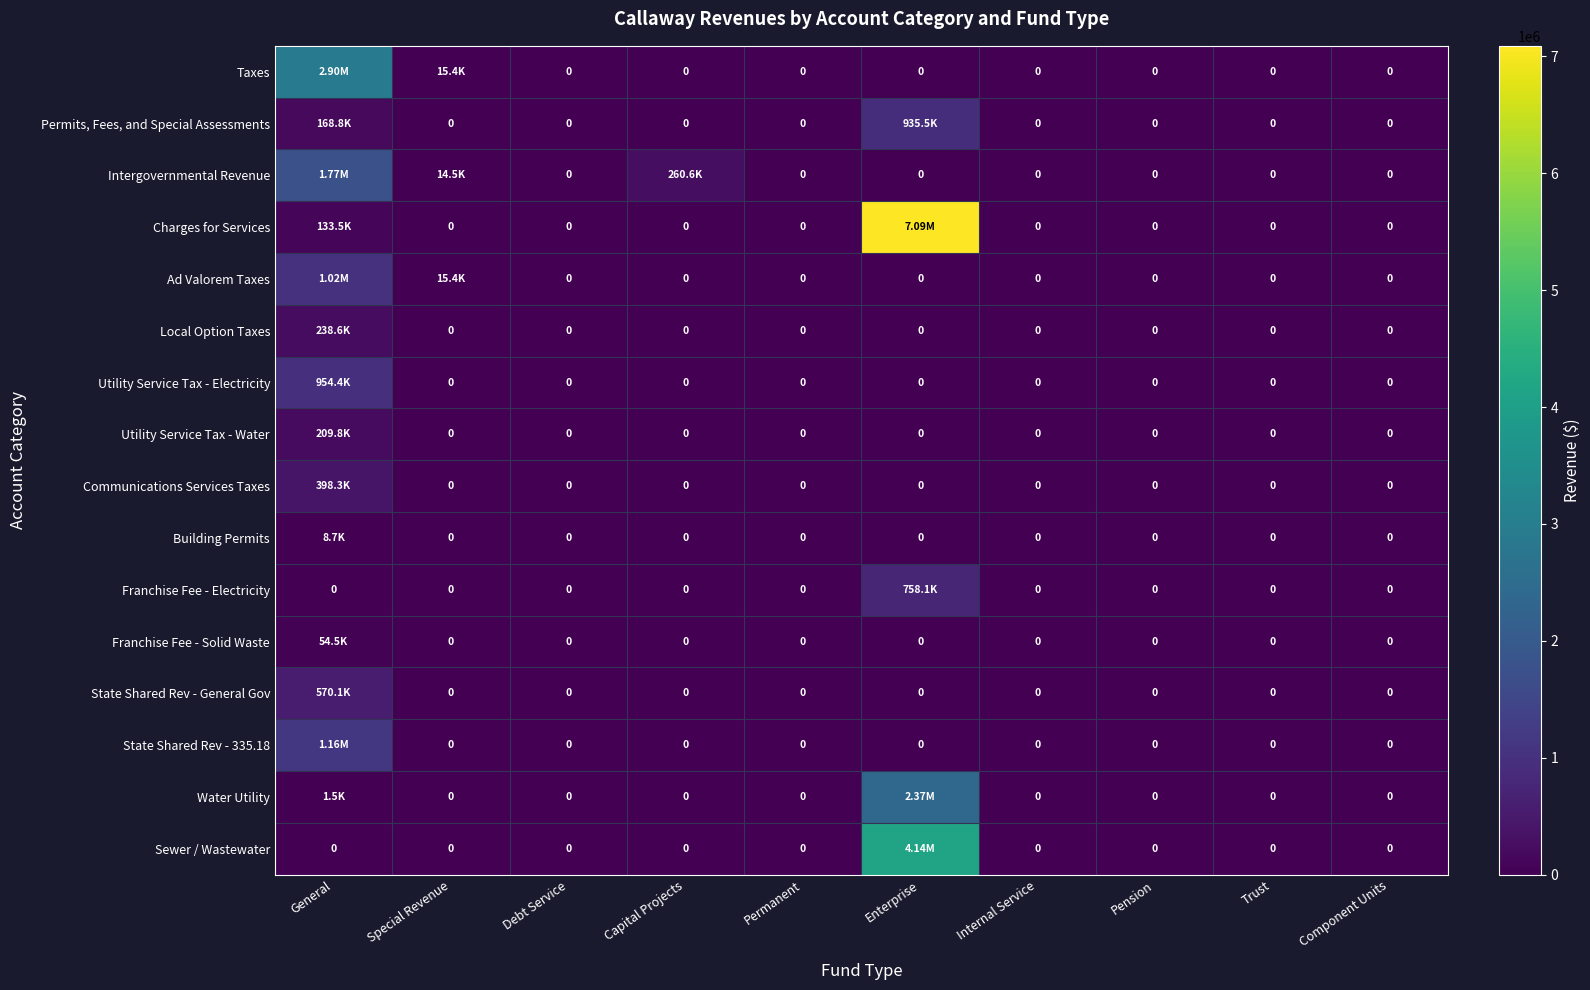

At which category is the sum across all series the highest?

Enterprise